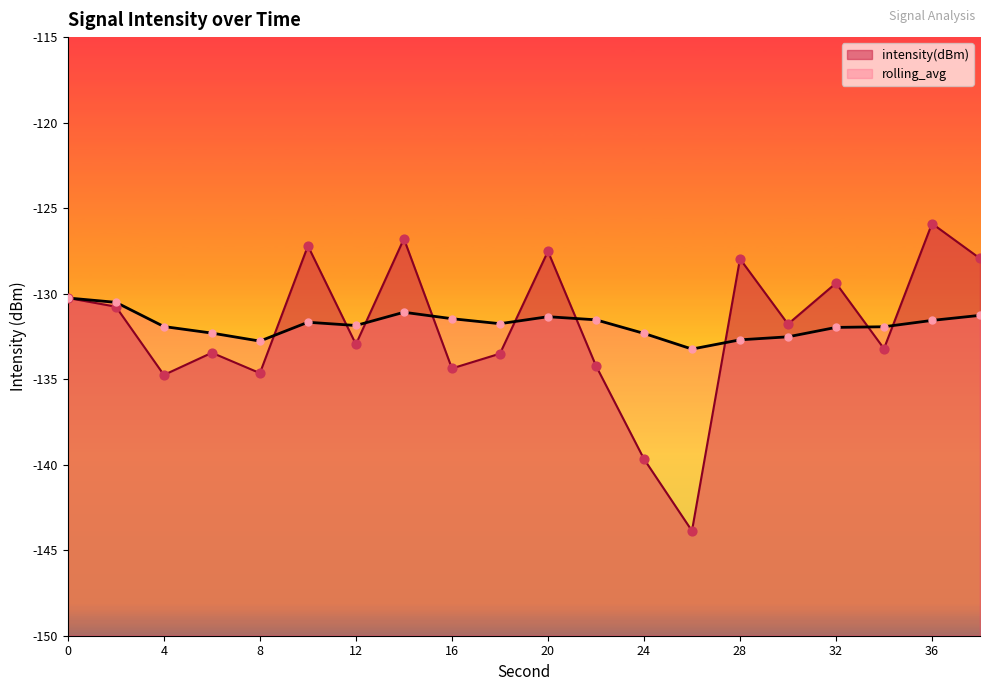

Which series contains the highest Y value?

intensity(dBm)